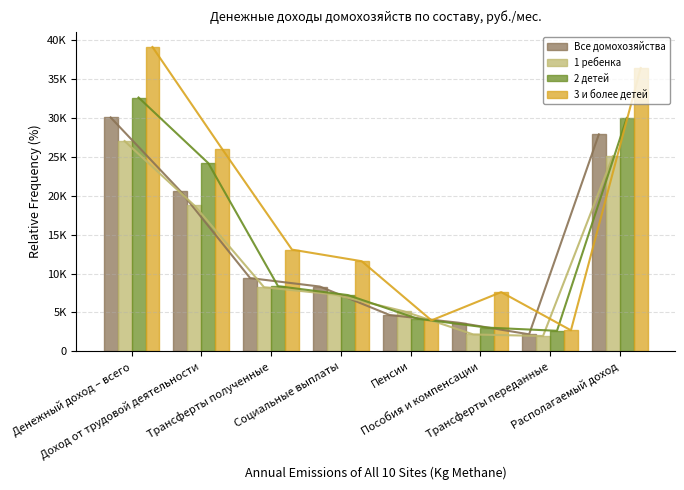

At which label is 1 ребенка closest to 14501?

Доход от трудовой деятельности